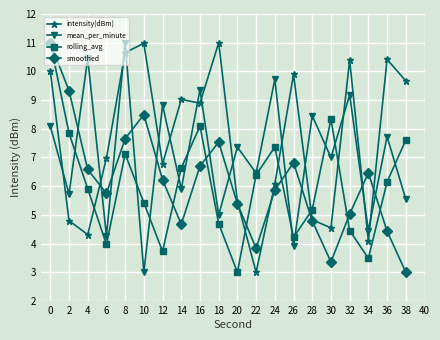

What is the maximum value for intensity(dBm)?

11.0